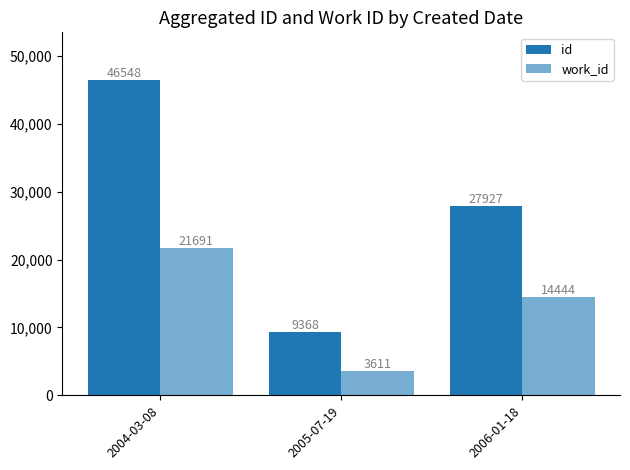

What is the average value of the work_id series?

13249